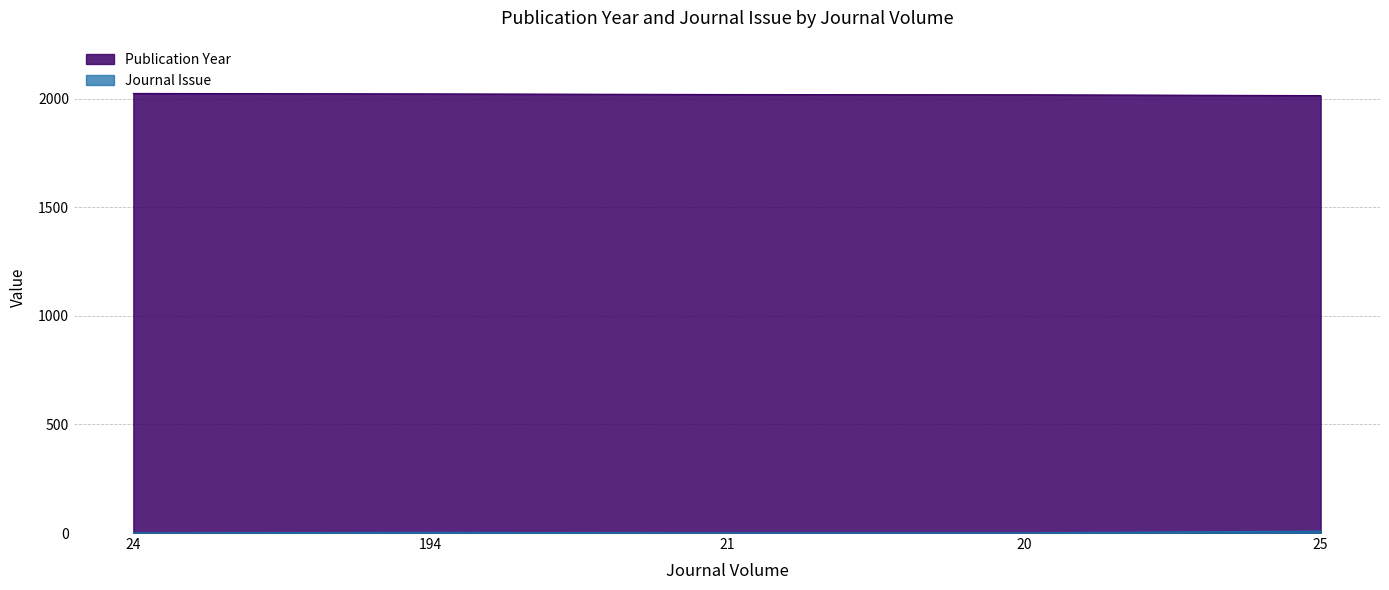

At which category does Journal Issue reach its first local peak?

194